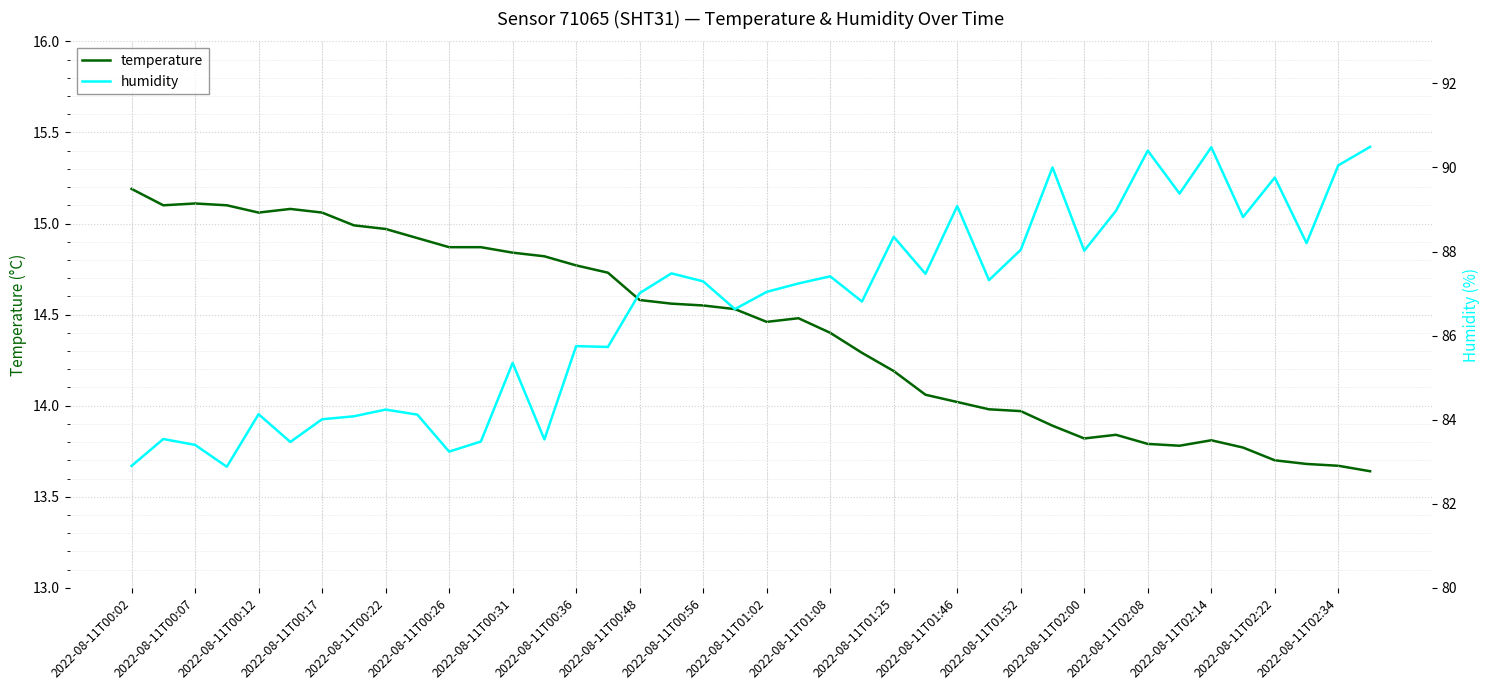

True or false: temperature has a value of 13.8 at 2022-08-11T02:08.

True